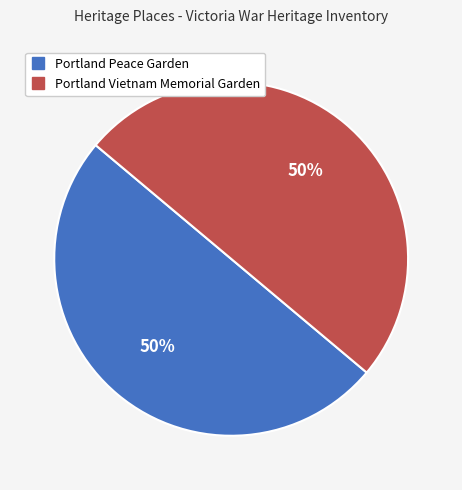

Is it true that Portland Vietnam Memorial Garden is 36% of the pie?

False